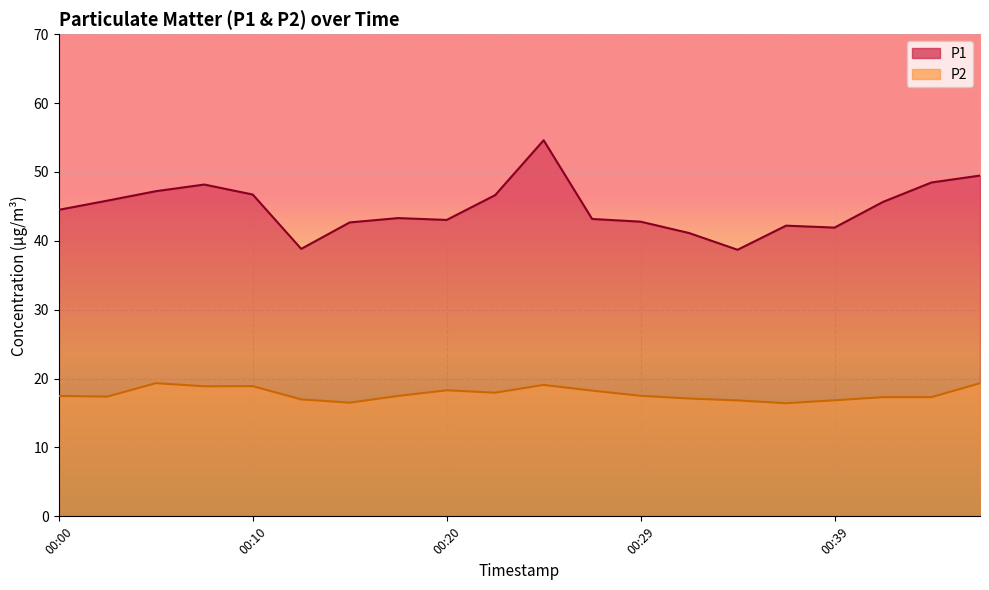

At which category does P2 reach its first local valley?

00:03